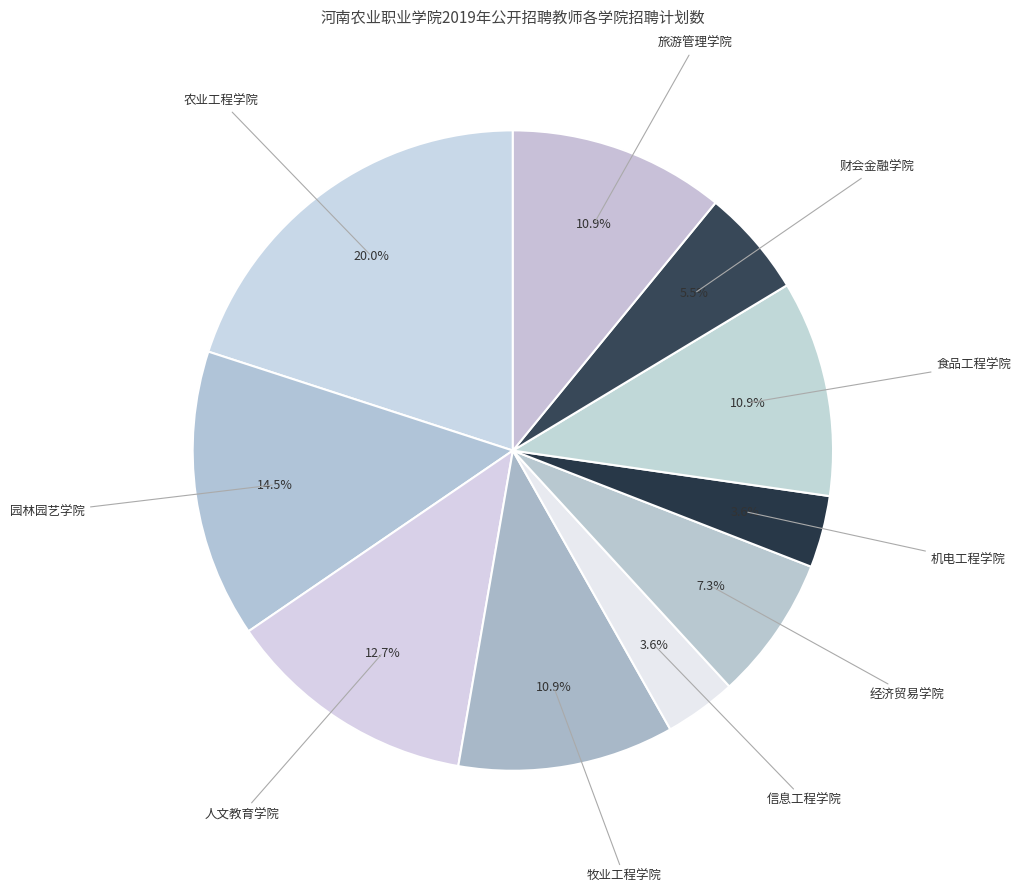

Is it true that 人文教育学院 is 25% of the pie?

False